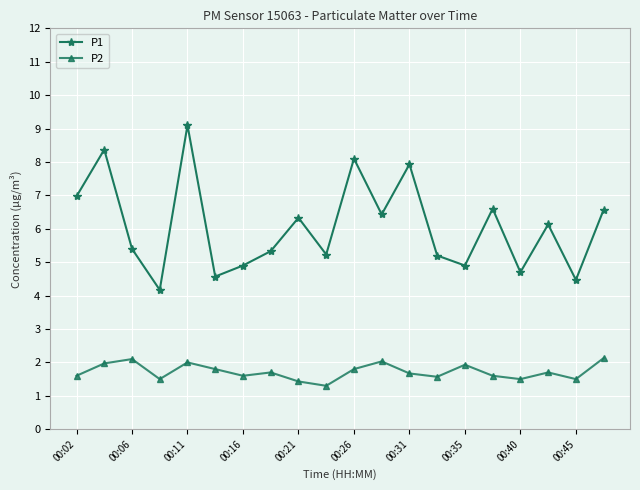

What is the sum of all P1 values?

121.4